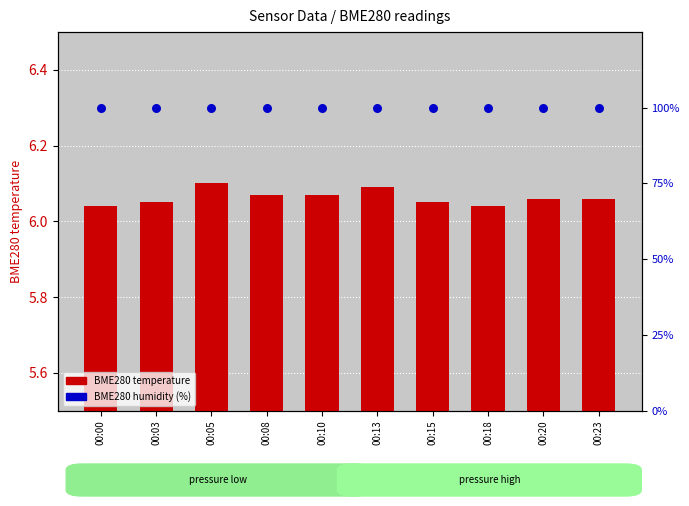

Which series reaches the minimum Y coordinate?

BME280 temperature